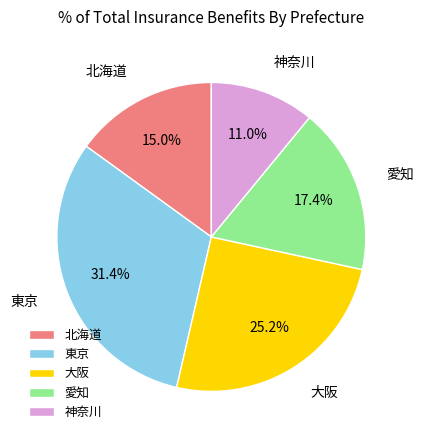

Do 大阪 and 北海道 together represent more than half of the pie?

No